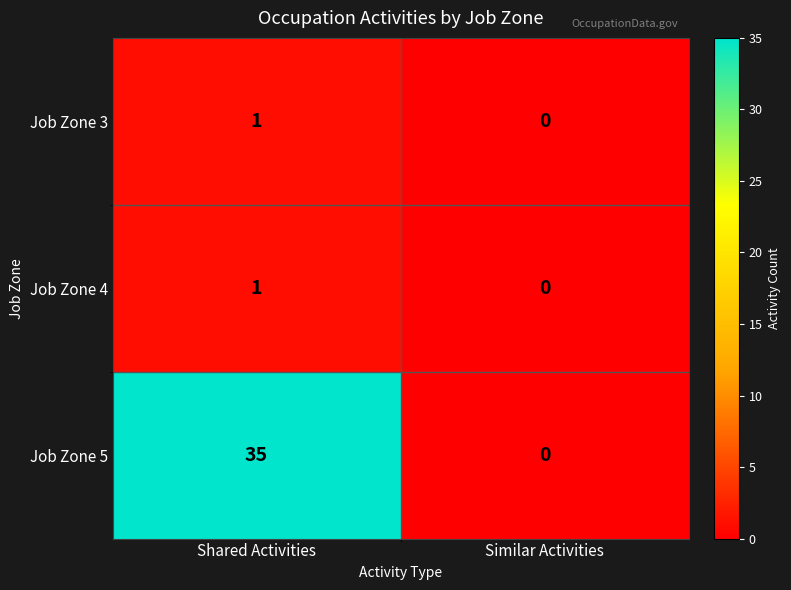

Rank the categories by Job Zone 3 value from lowest to highest.

Similar Activities, Shared Activities